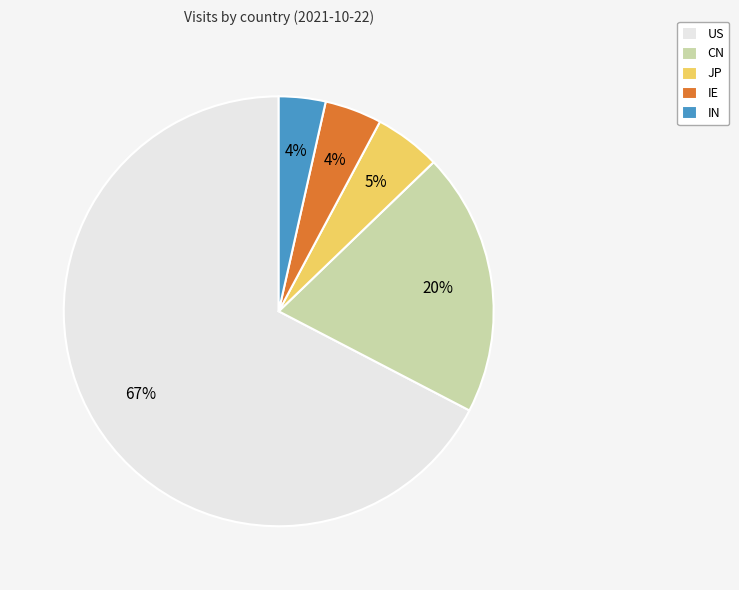

What percentage is the IE slice, to the nearest percent?

4%